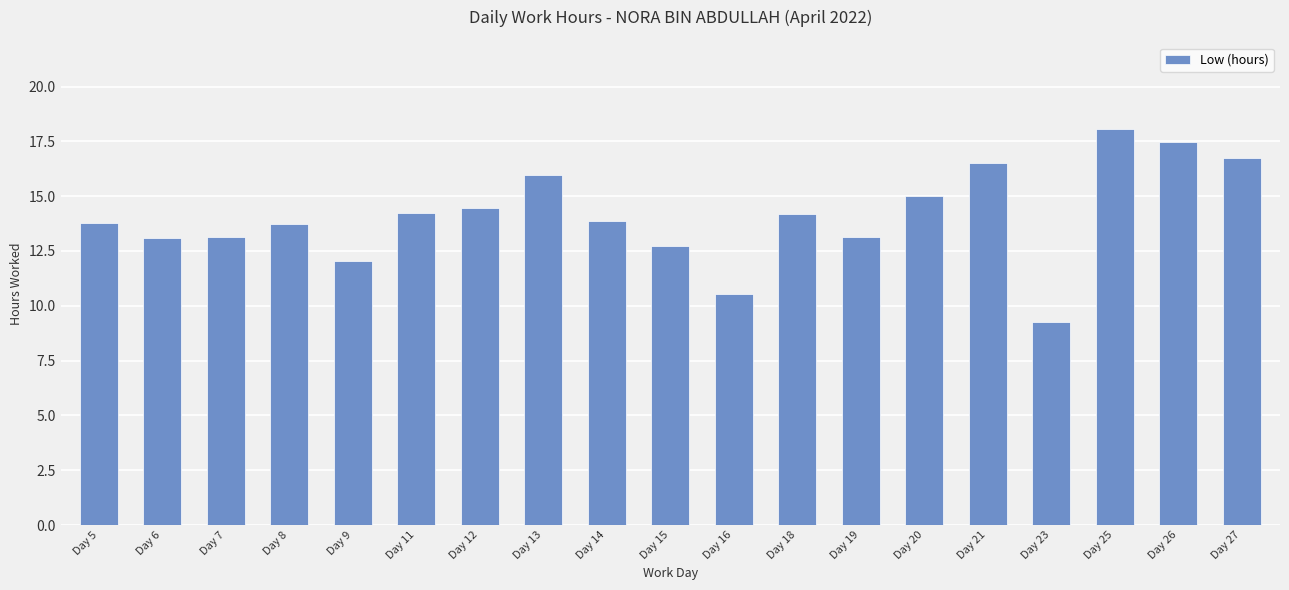

What is the average value?

14.1